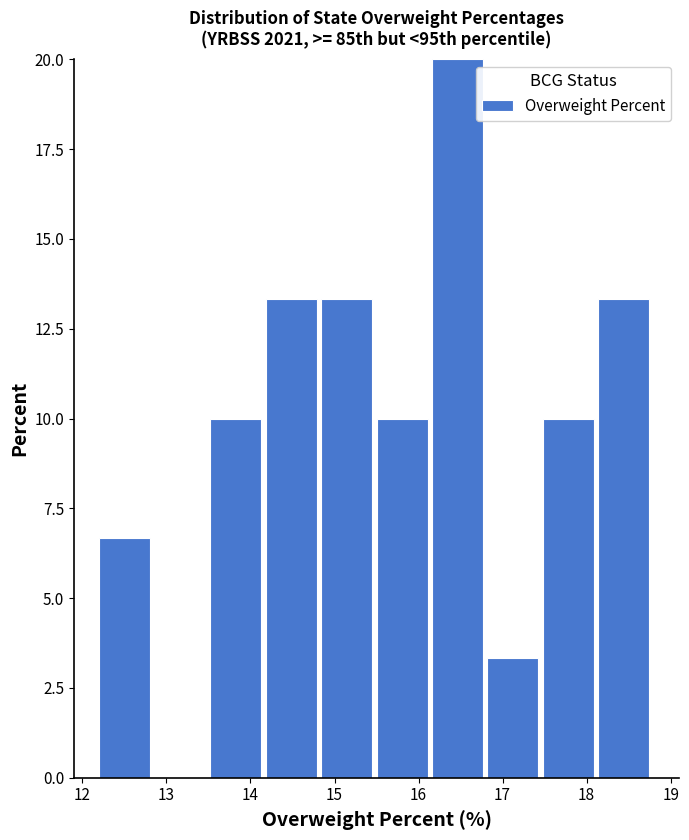

Over which range of the x-axis is the bar tallest?

16.16 to 16.82